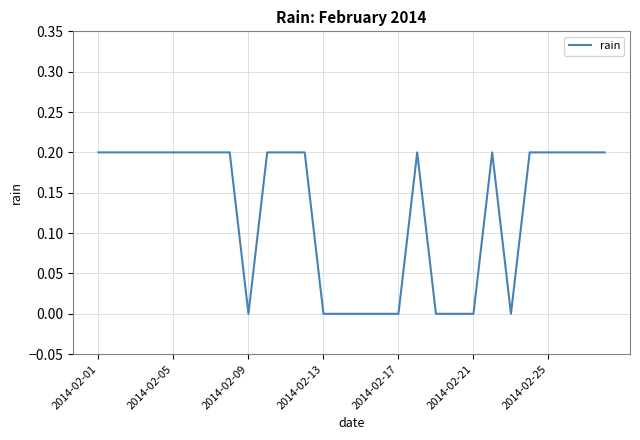

What is the average value?

0.1